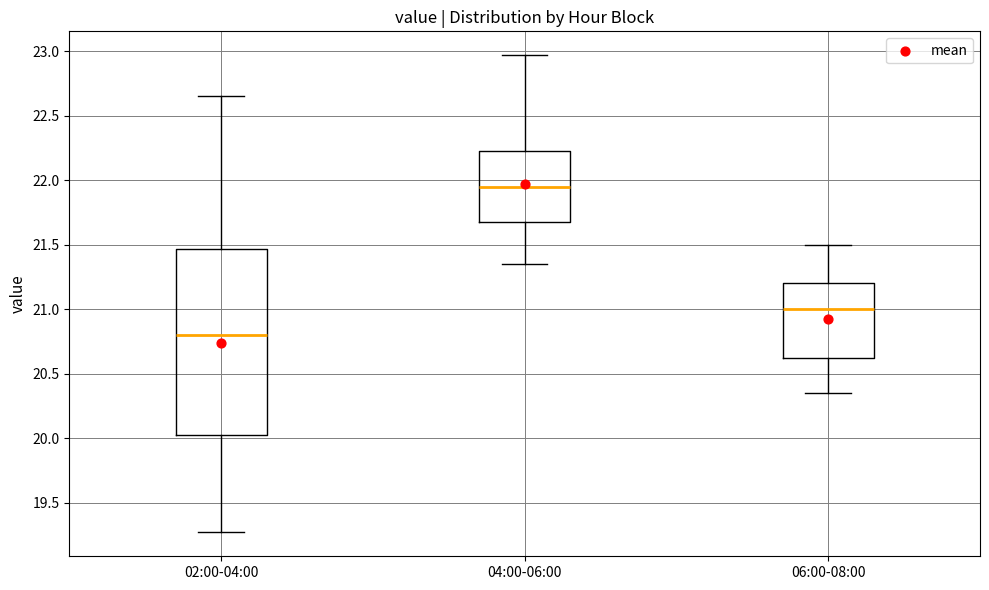

Where does the lower whisker of the box for 02:00-04:00 end on the y-axis? The values are not printed on the chart, so give them approximately, as read against the axis.

19.25